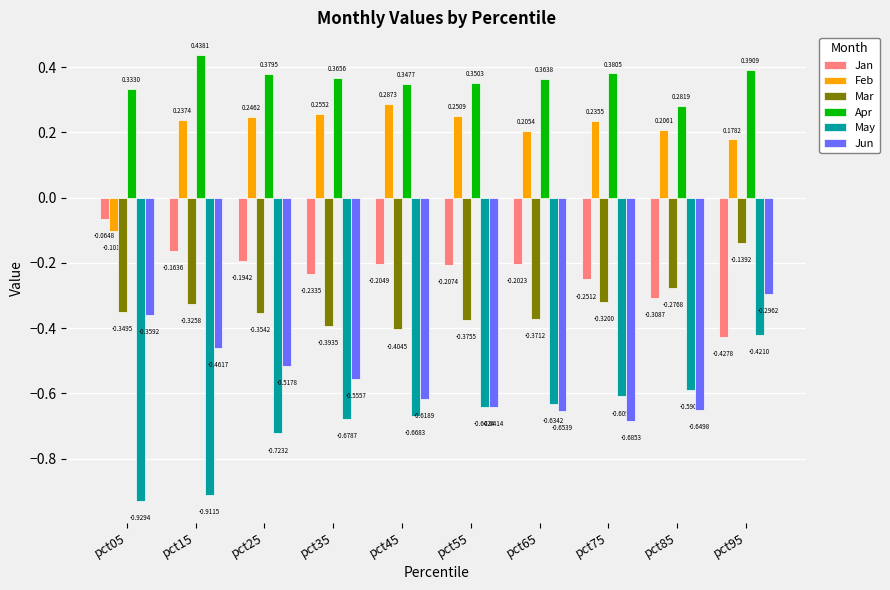

Which series has the widest spread of values?

May